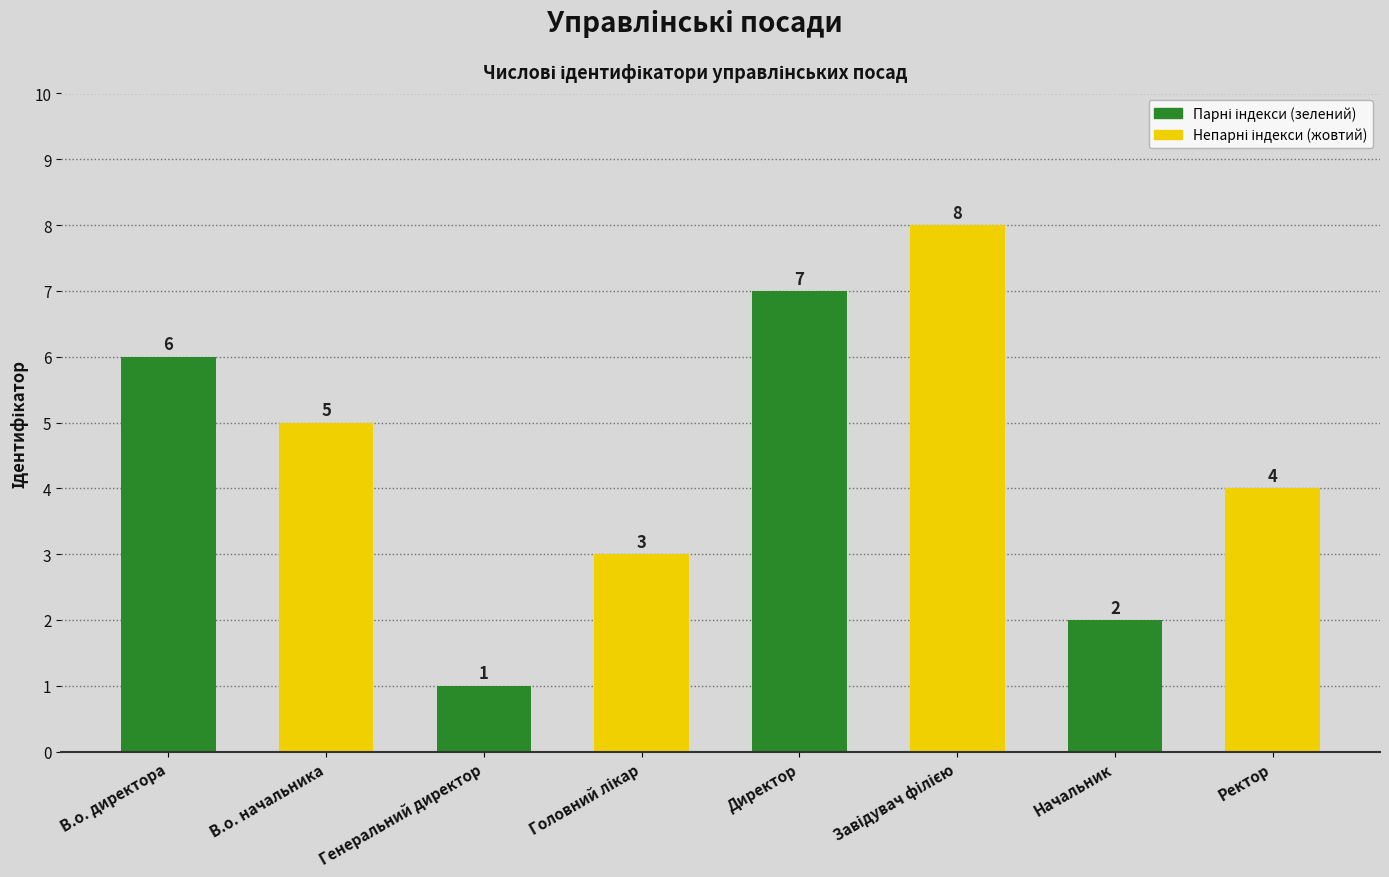

Which has a higher value, В.о. начальника or Начальник?

В.о. начальника